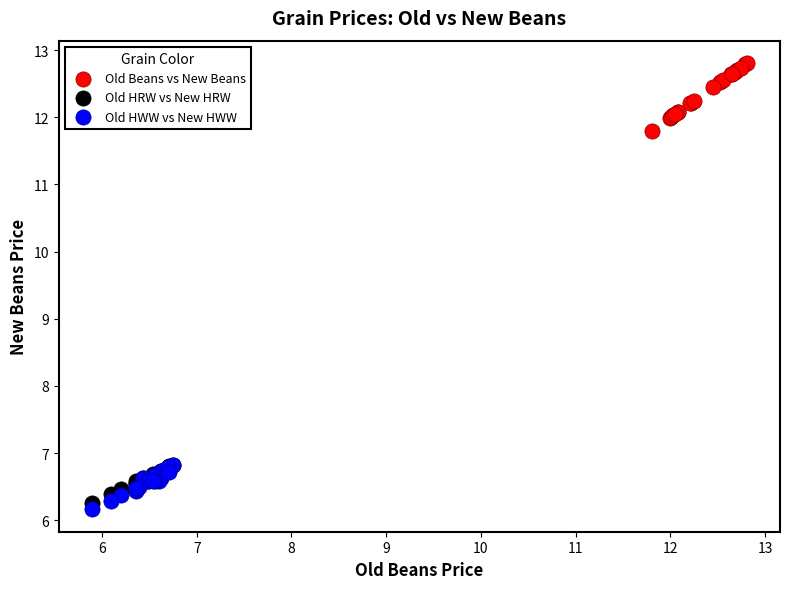

Which series contains the highest Y value?

Old Beans vs New Beans